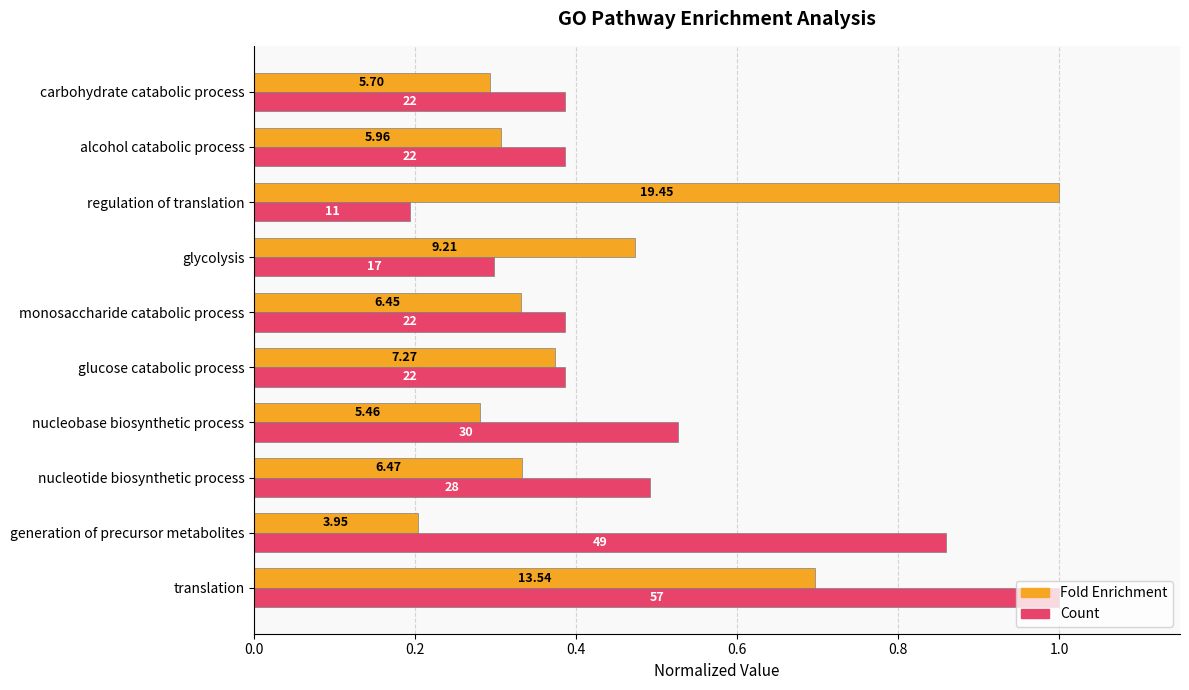

What are all the series names shown in the legend?

Fold Enrichment, Count